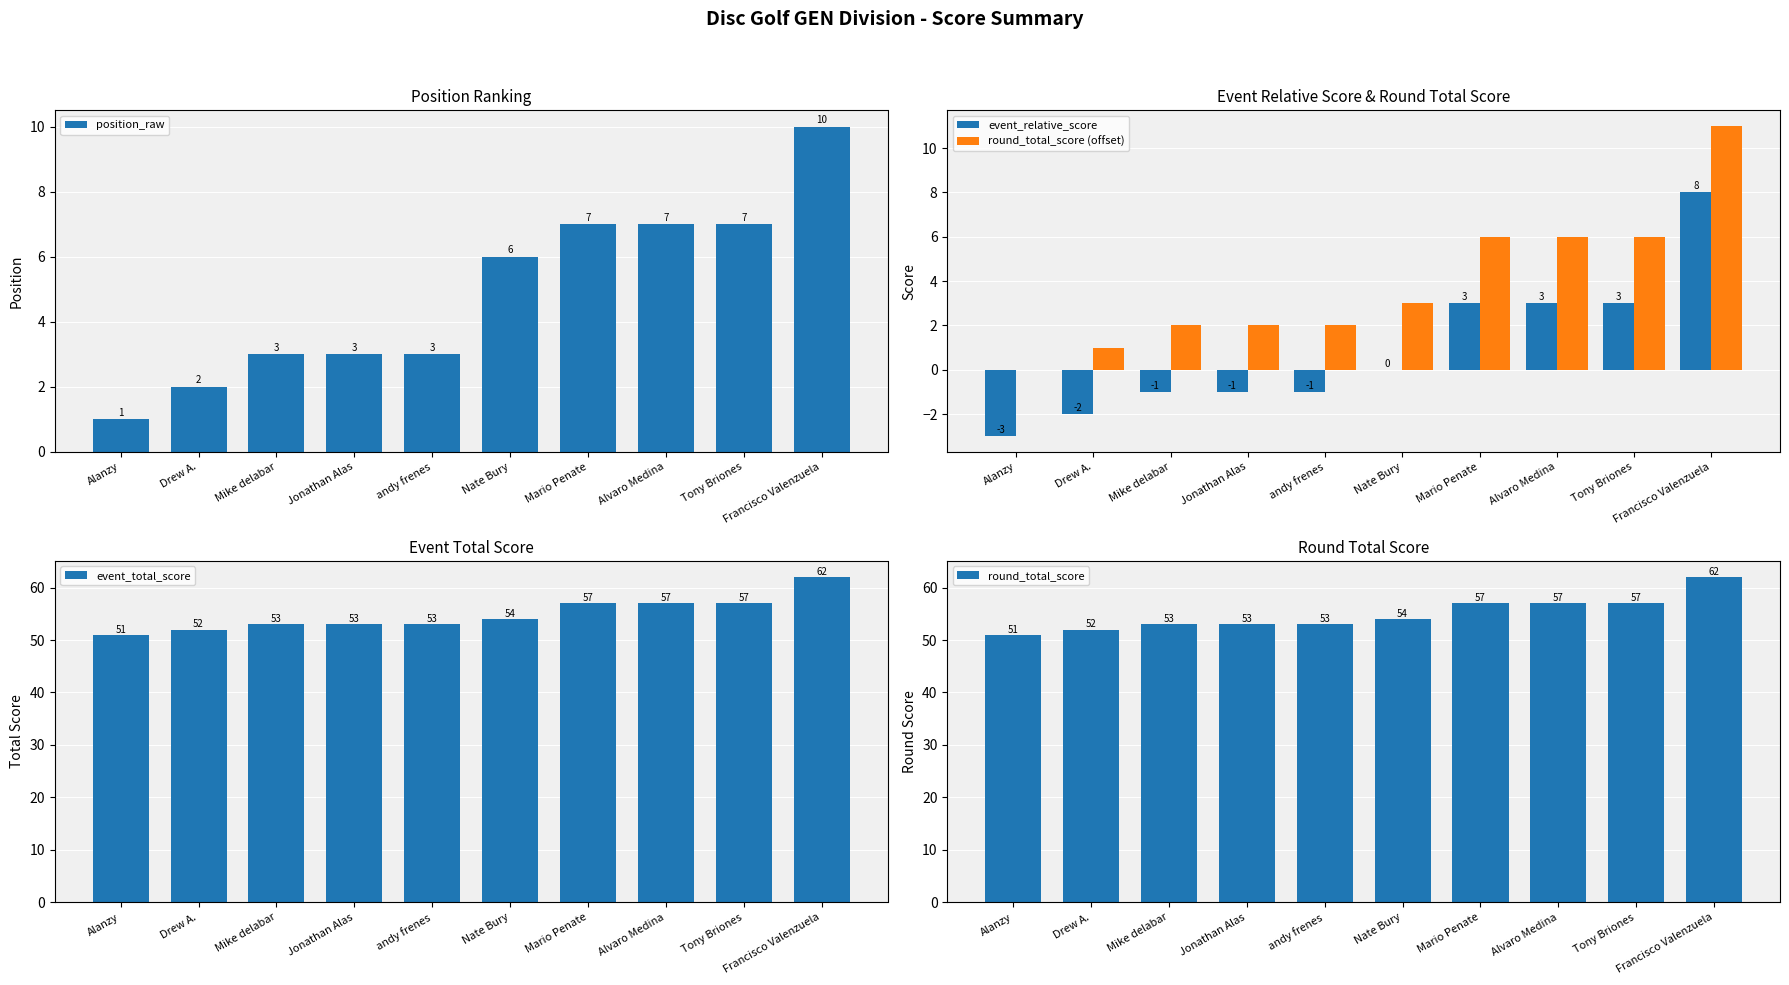

Between Jonathan Alas and Alanzy, which is larger?

Jonathan Alas